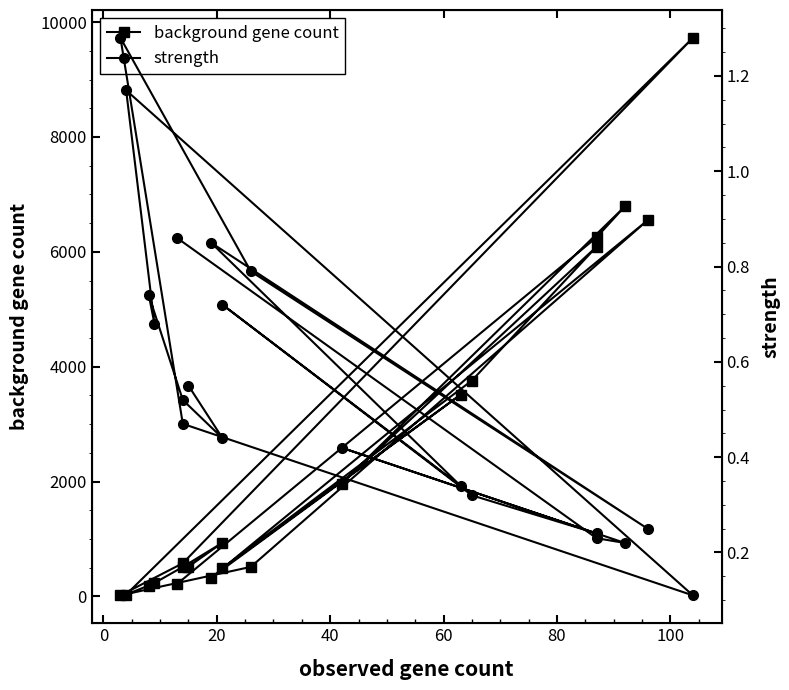

What is the maximum value shown in the chart?

9725.0